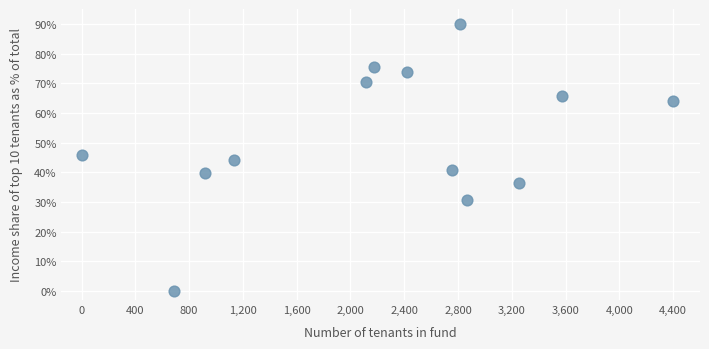

What is the range of Y values (max minus min)?

90.0